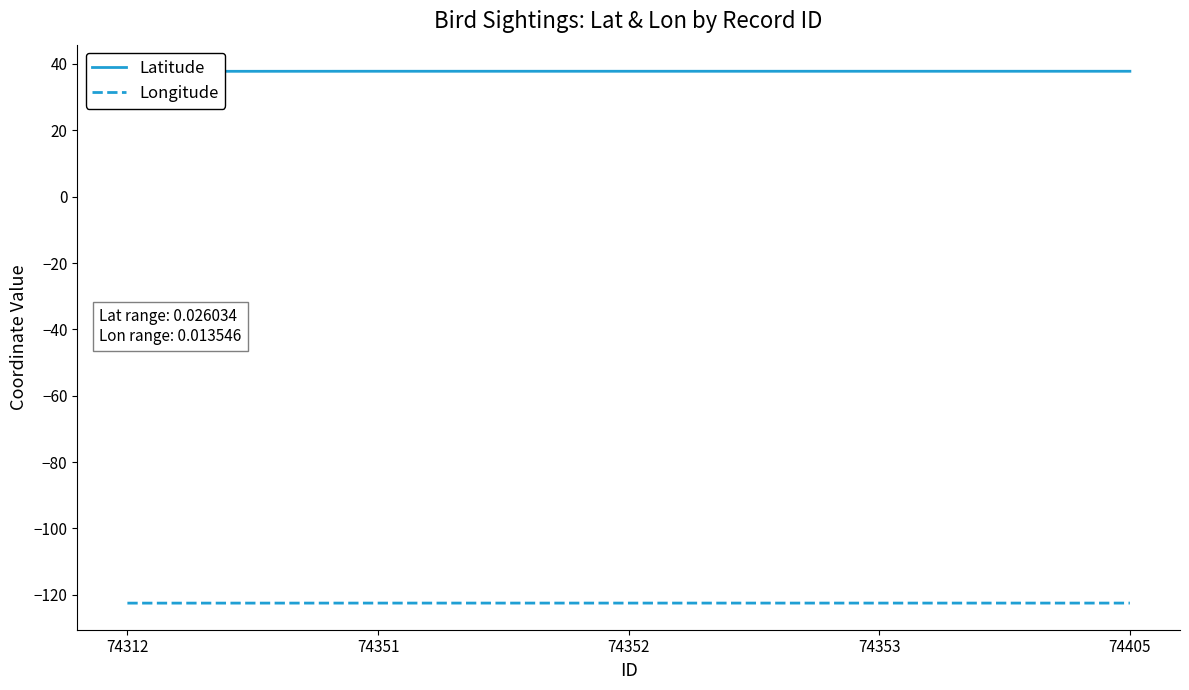

What is the sum of all Longitude values?

-612.4